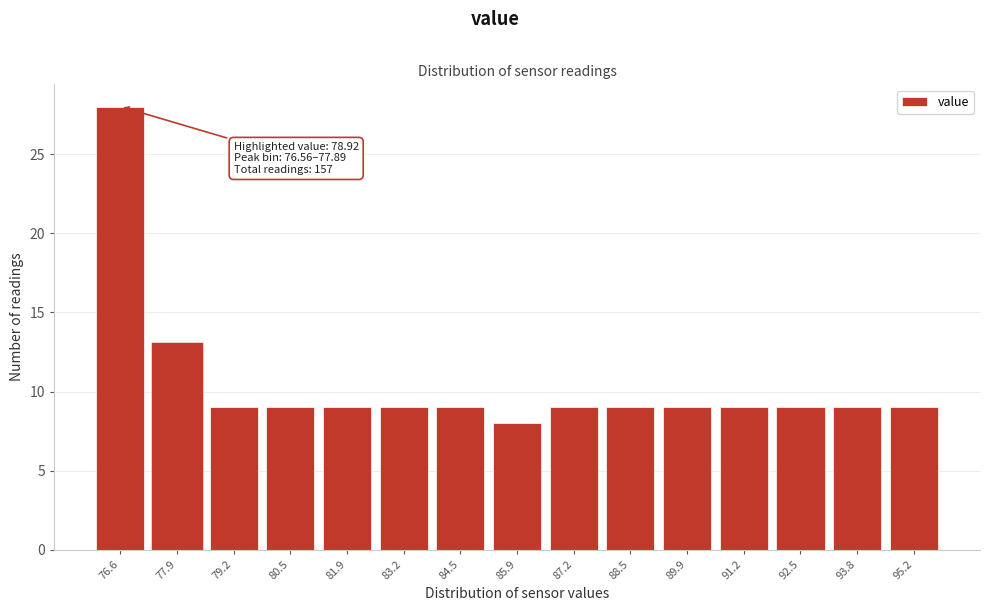

Reading right to left, extract all data points from this chart.

9	9	9	9	9	9	9	8	9	9	9	9	9	13	28